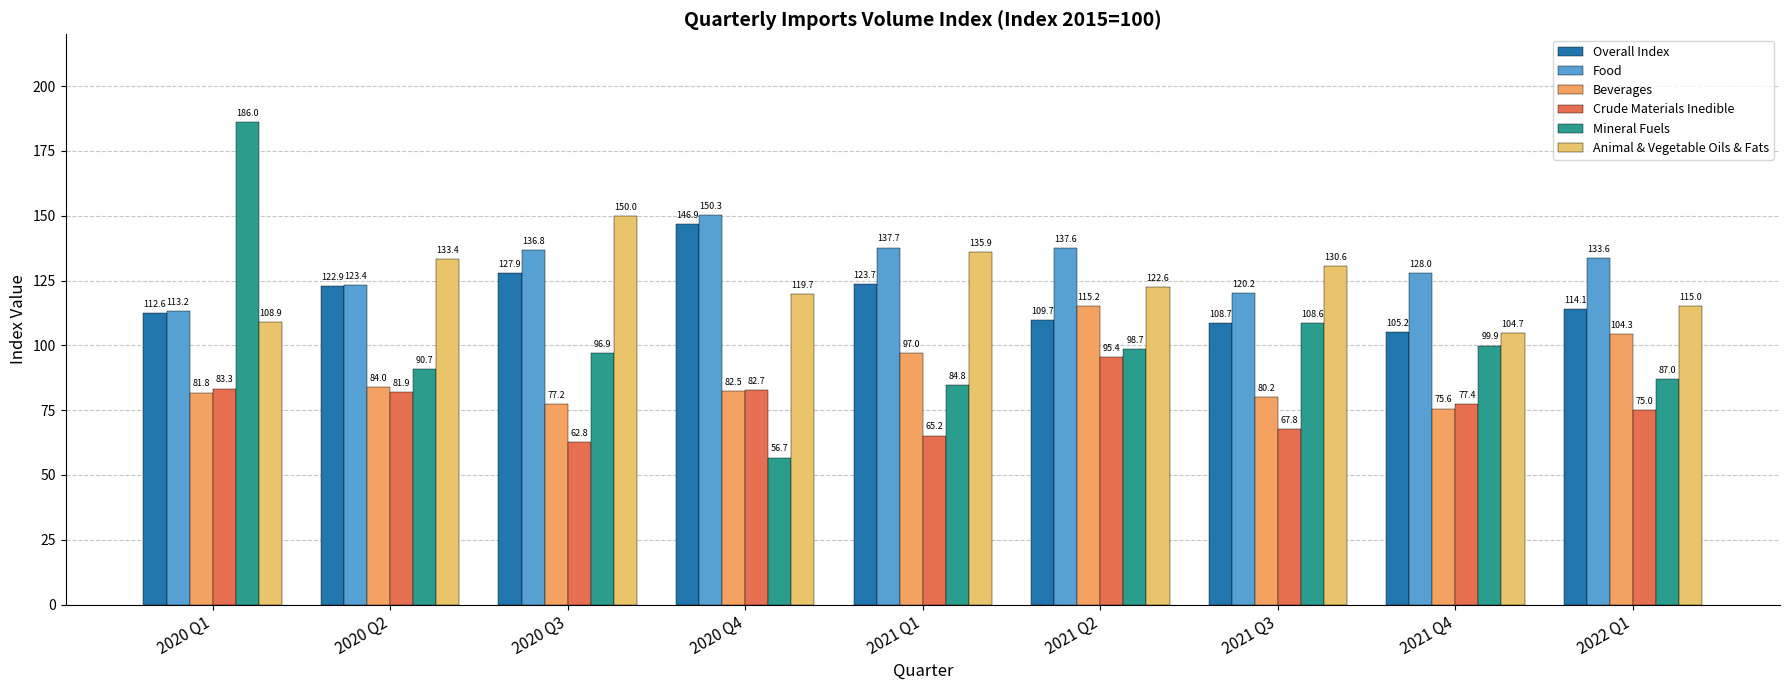

What is the maximum value for Crude Materials Inedible?

95.4